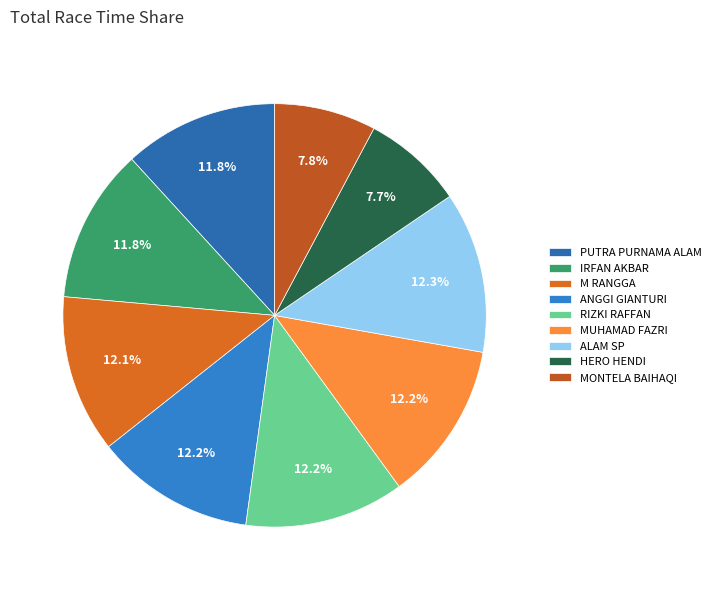

The RIZKI RAFFAN slice represents 25% of the pie. True or false?

False